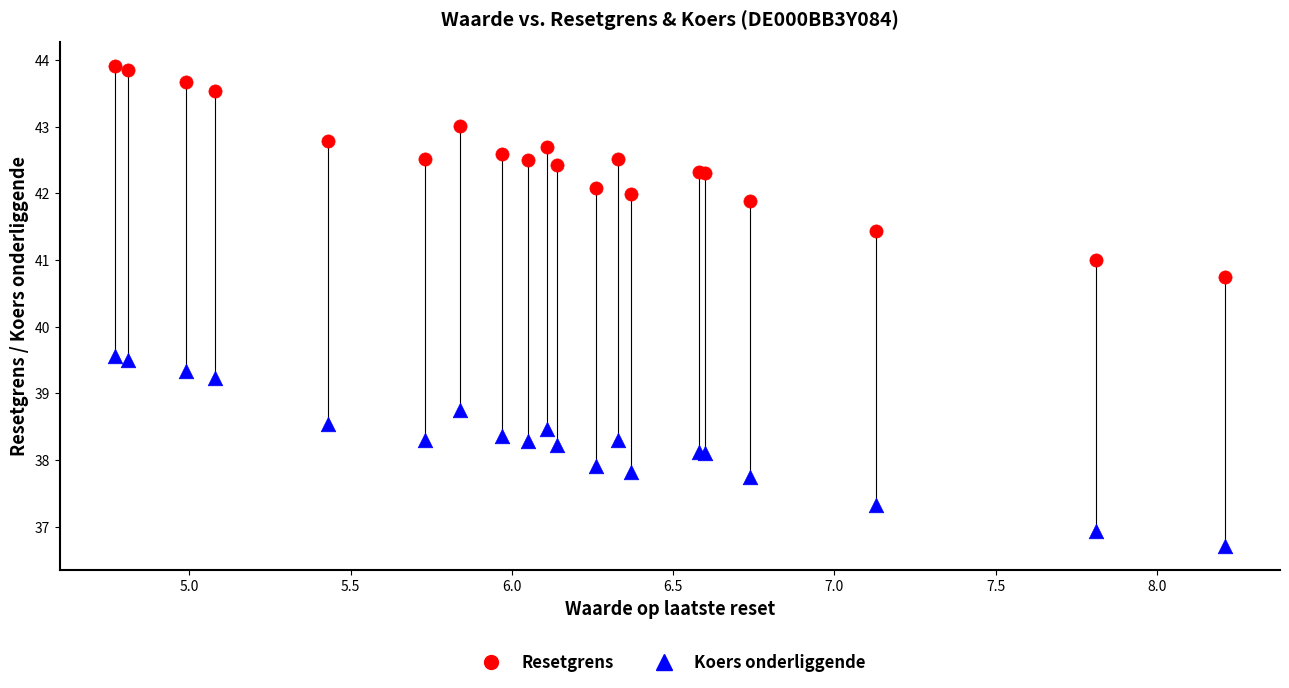

Which series reaches the maximum Y coordinate?

Resetgrens